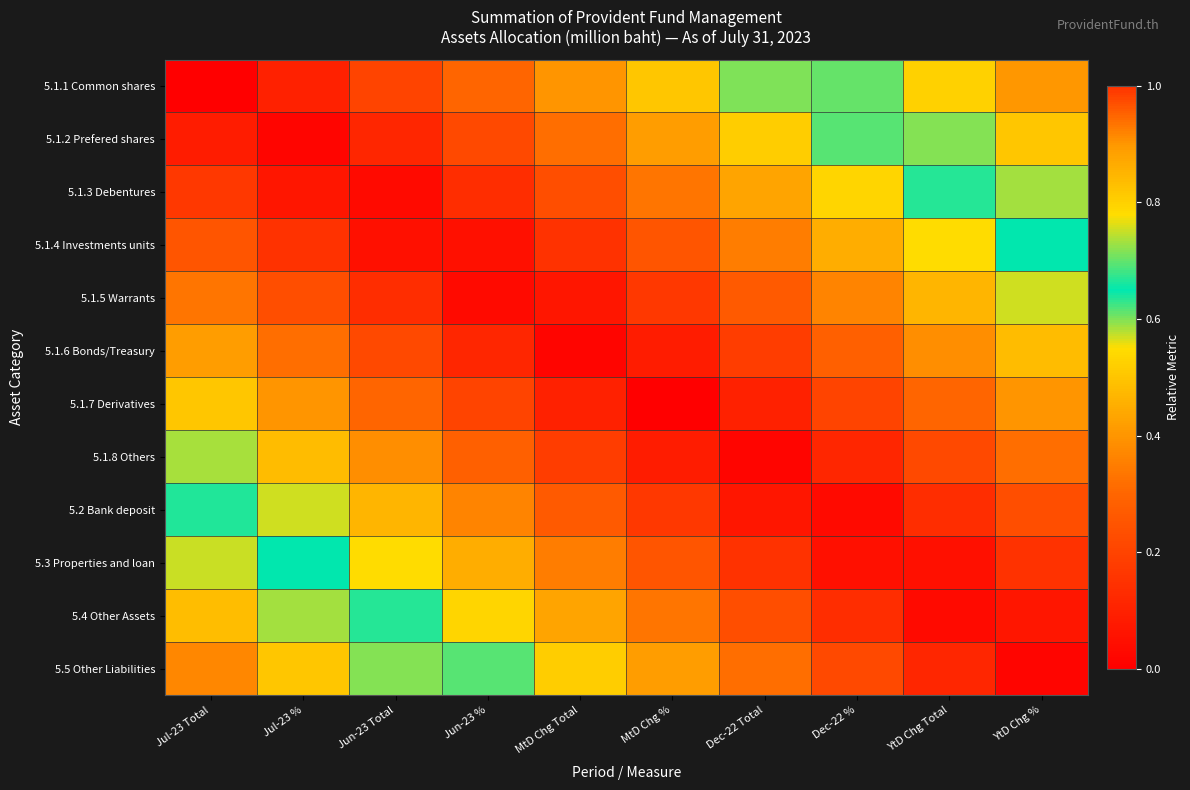

What is the difference between the highest and lowest values at MtD Chg %?

0.5